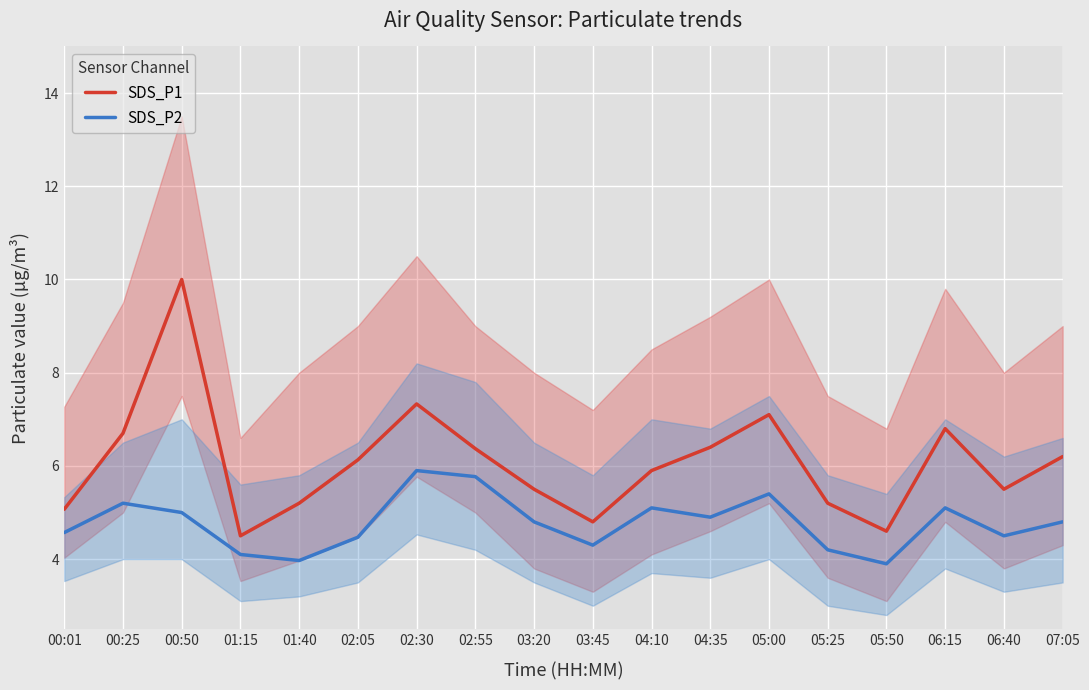

What is the difference between the SDS_P2 values at 00:25 and 02:55?

0.6